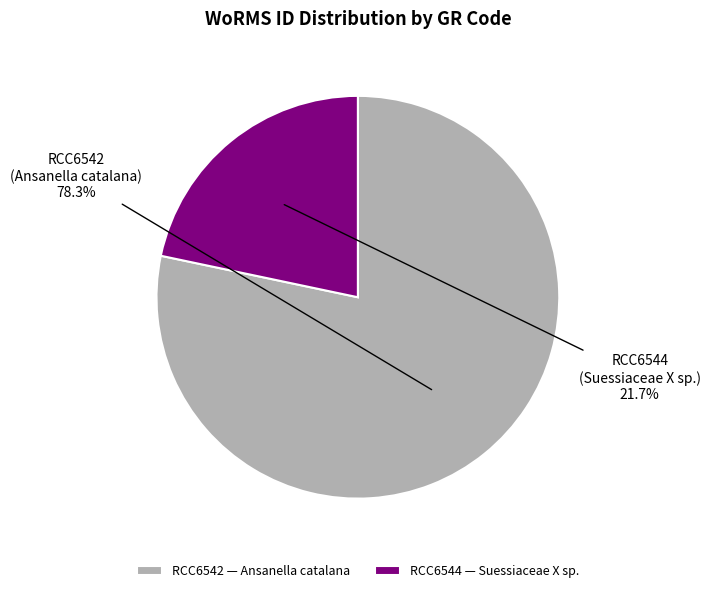

To the nearest percent, what is the combined percentage of RCC6542 and RCC6544?

100%